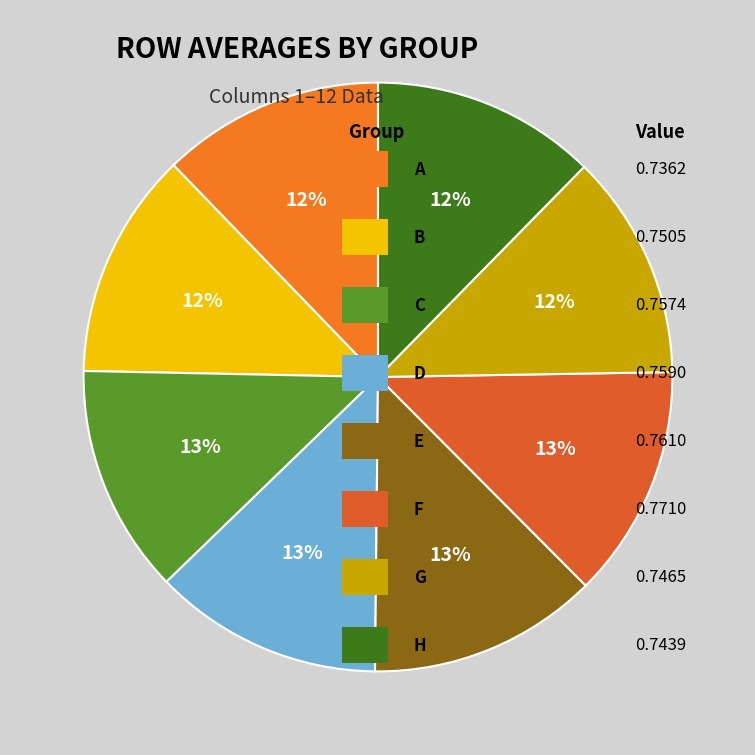

Which slice is the largest?

F